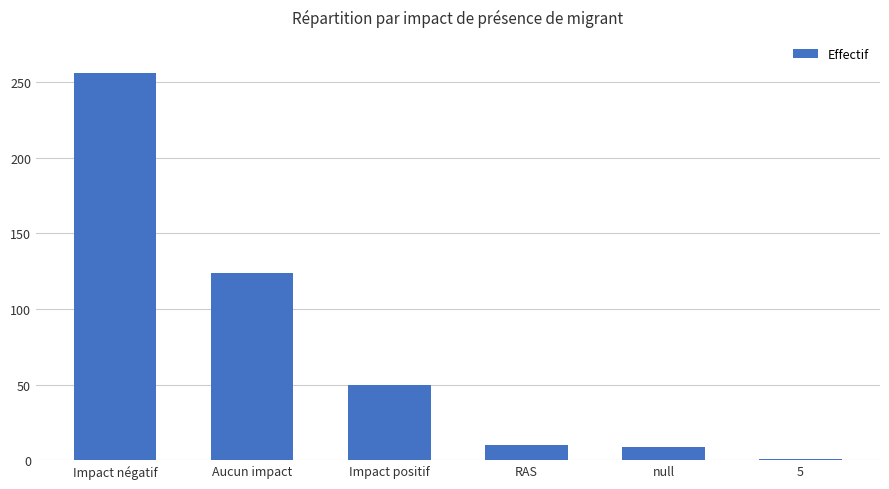

The chart shows a value of 256 at Impact négatif. True or false?

True